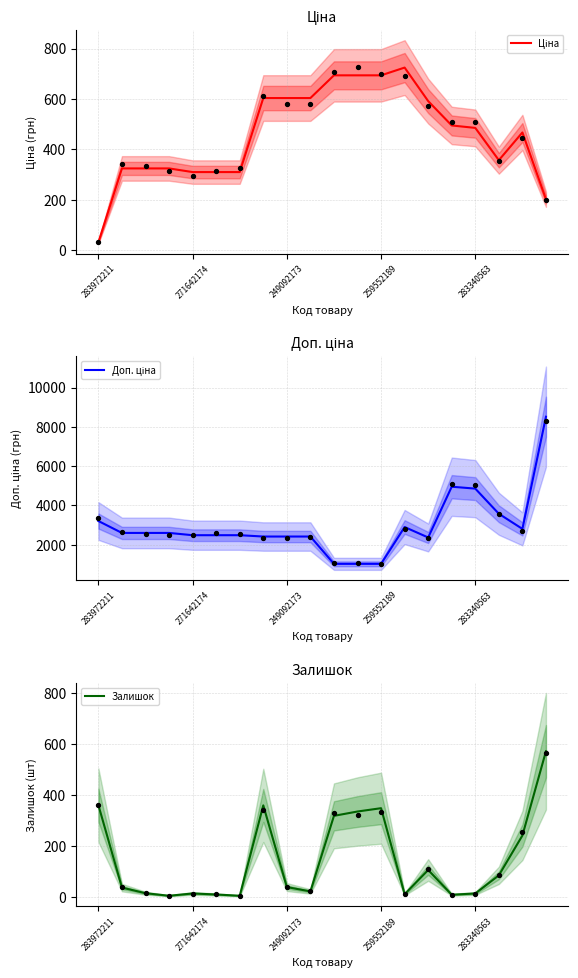

What are all the series names shown in the legend?

Ціна, Доп. ціна, Залишок